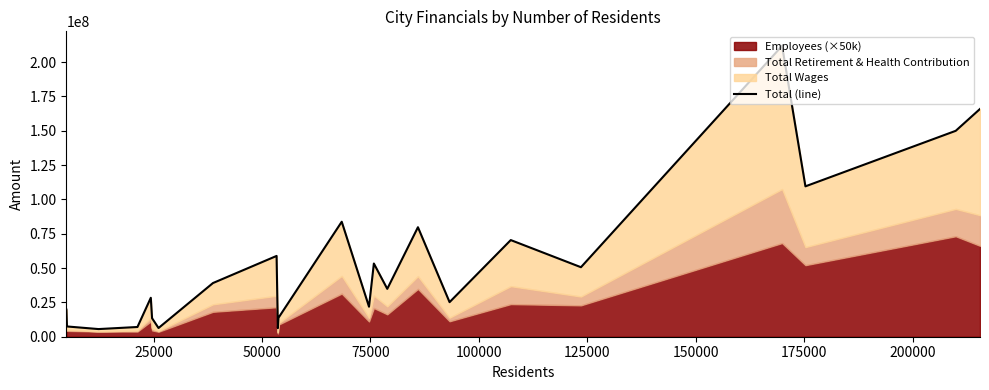

Reading left to right, transcribe all the data shown in this chart.

19721143	7471282	5569087	7081694	28352736	13470891	6340256	39074766	58817305	6282342	13738800	83711768	21843608	53289712	34852689	79717766	25176434	70359377	50602642	211740690	109480310	149899719	165816443